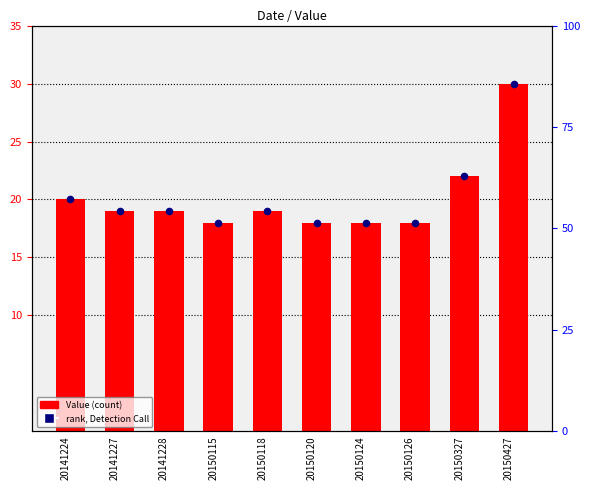

At how many categories does at least one series exceed 18?

6